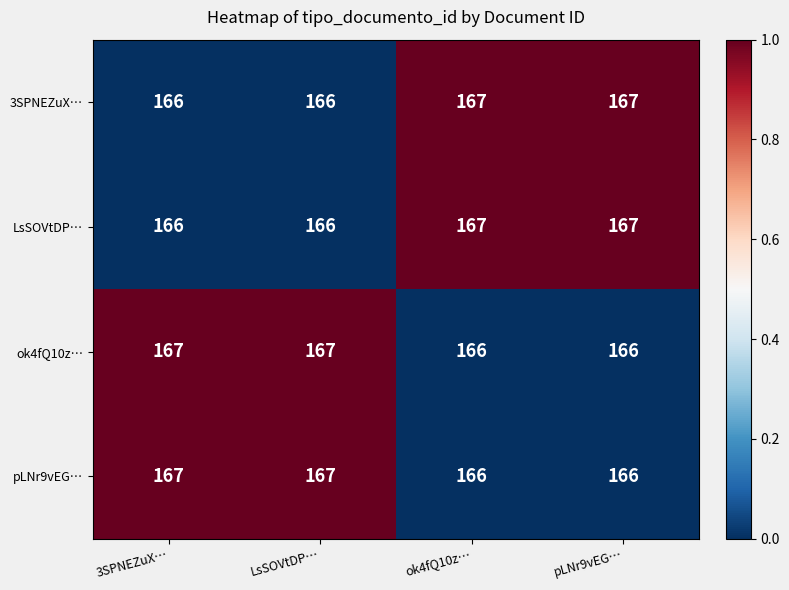

At how many categories does at least one series exceed 166?

4